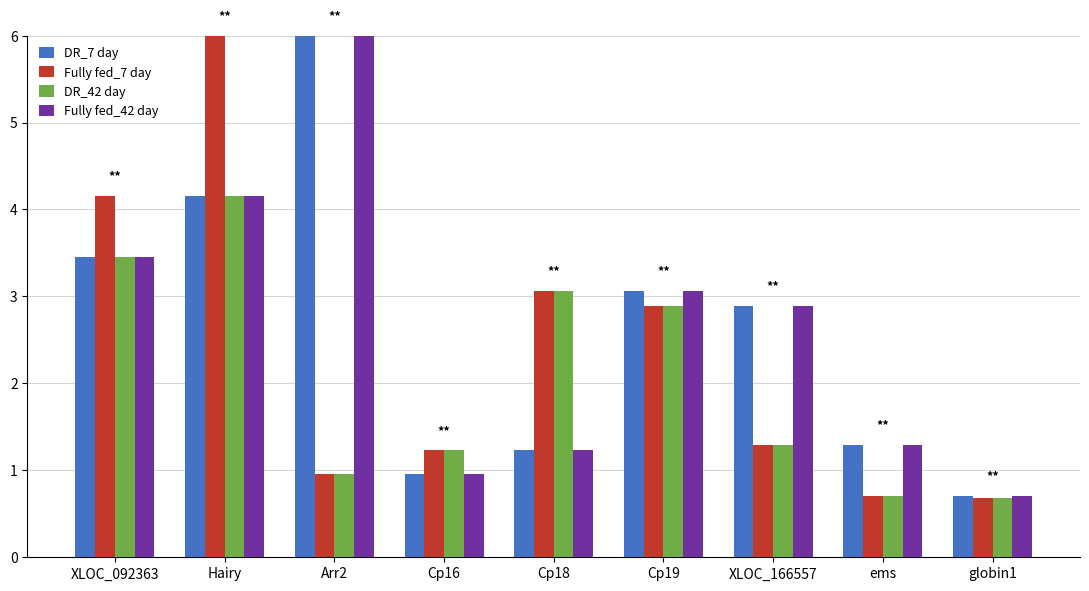

At which label does DR_7 day reach its minimum?

globin1